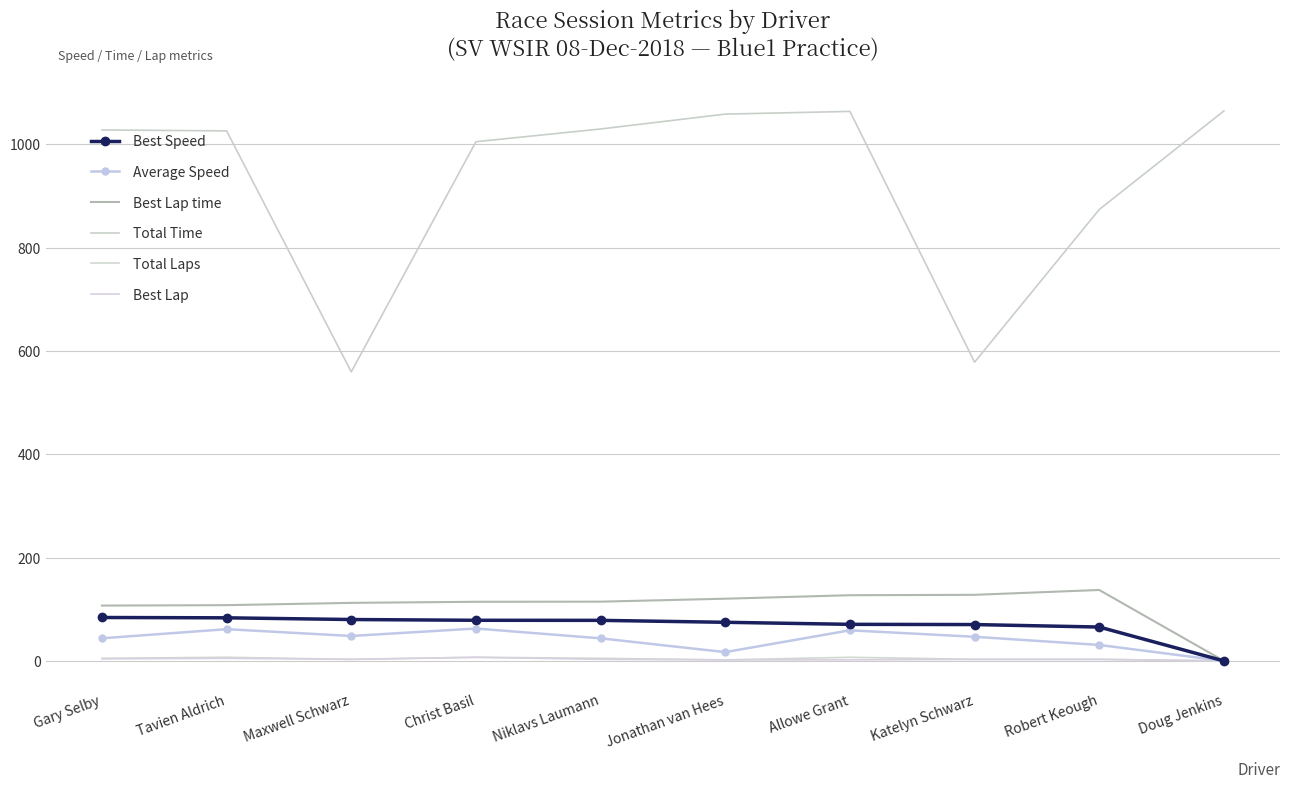

True or false: Total Laps has a value of 4.5 at Tavien Aldrich.

False